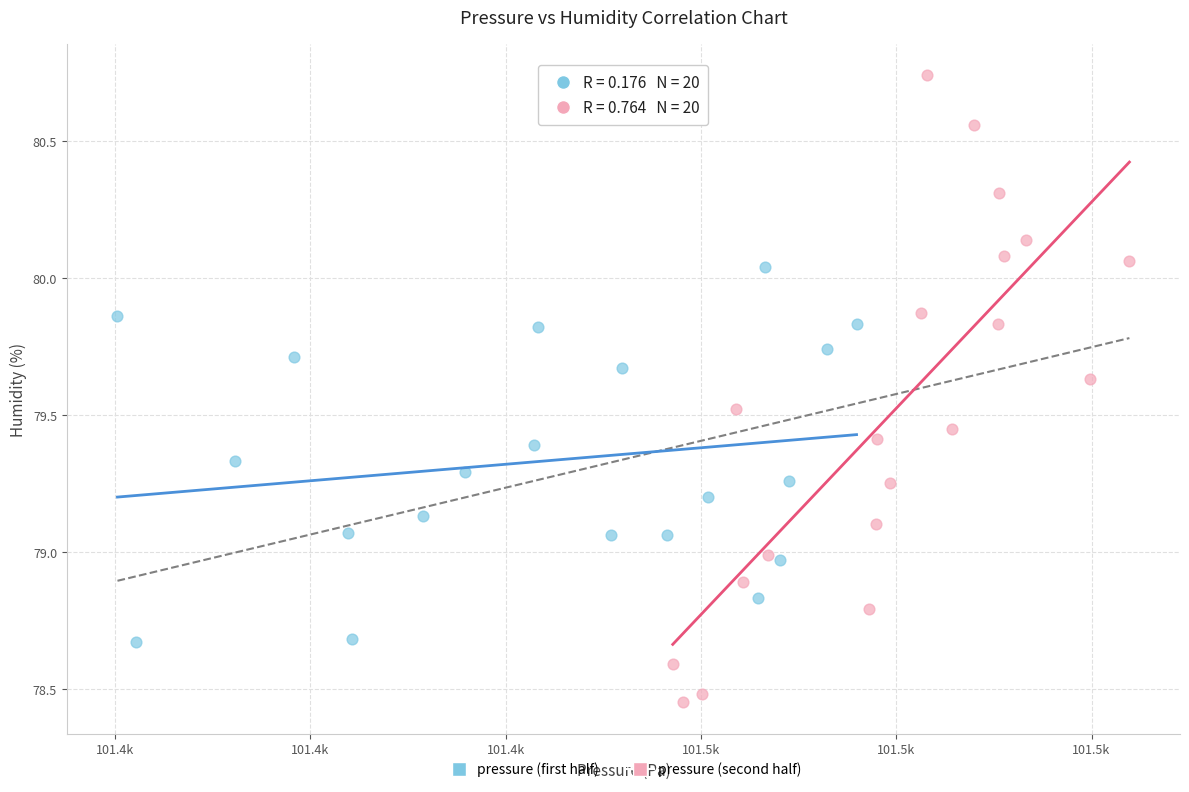

Which series has the widest spread of Y values?

pressure (second half)